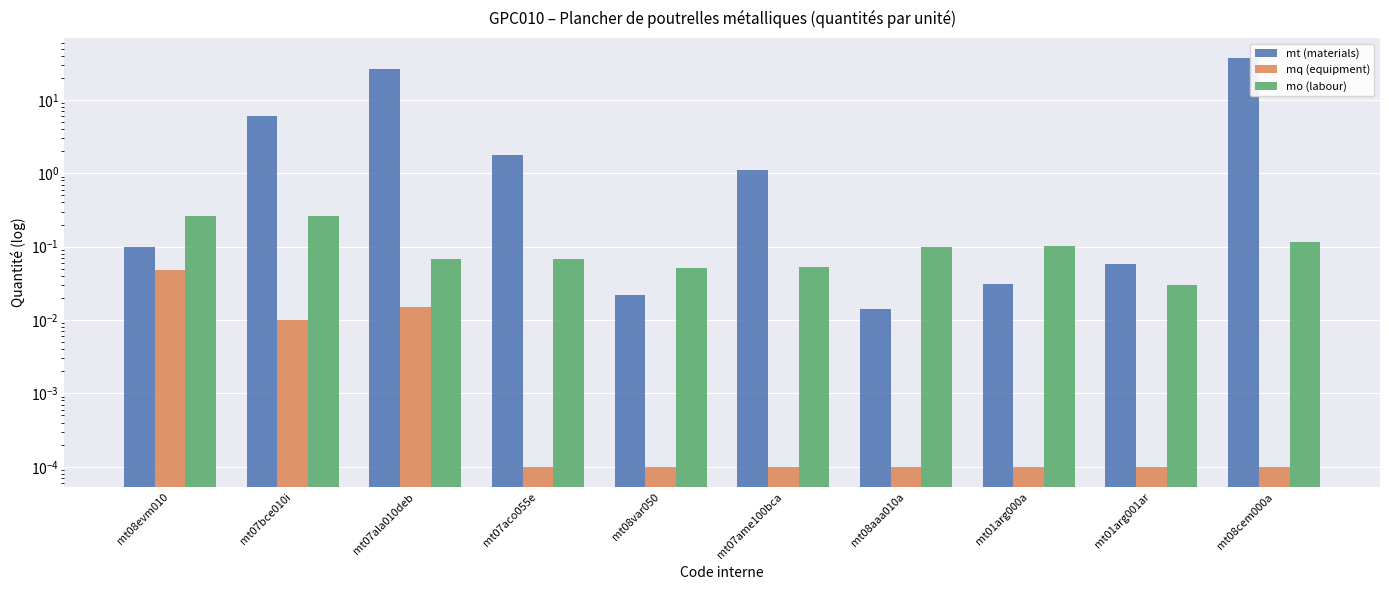

Count the number of categories in the chart.

10